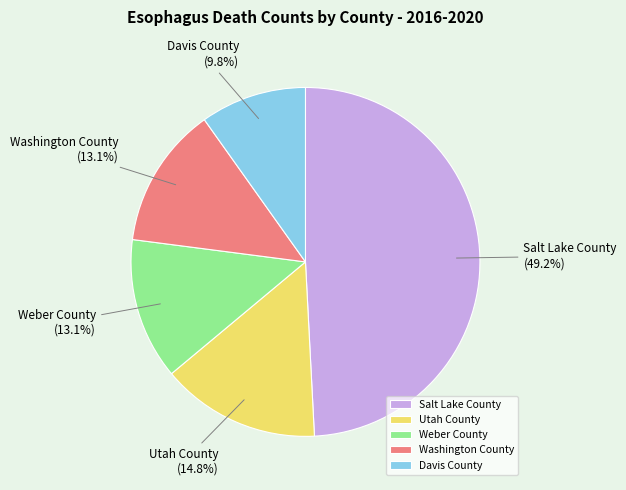

What is the largest slice in the pie chart?

Salt Lake County